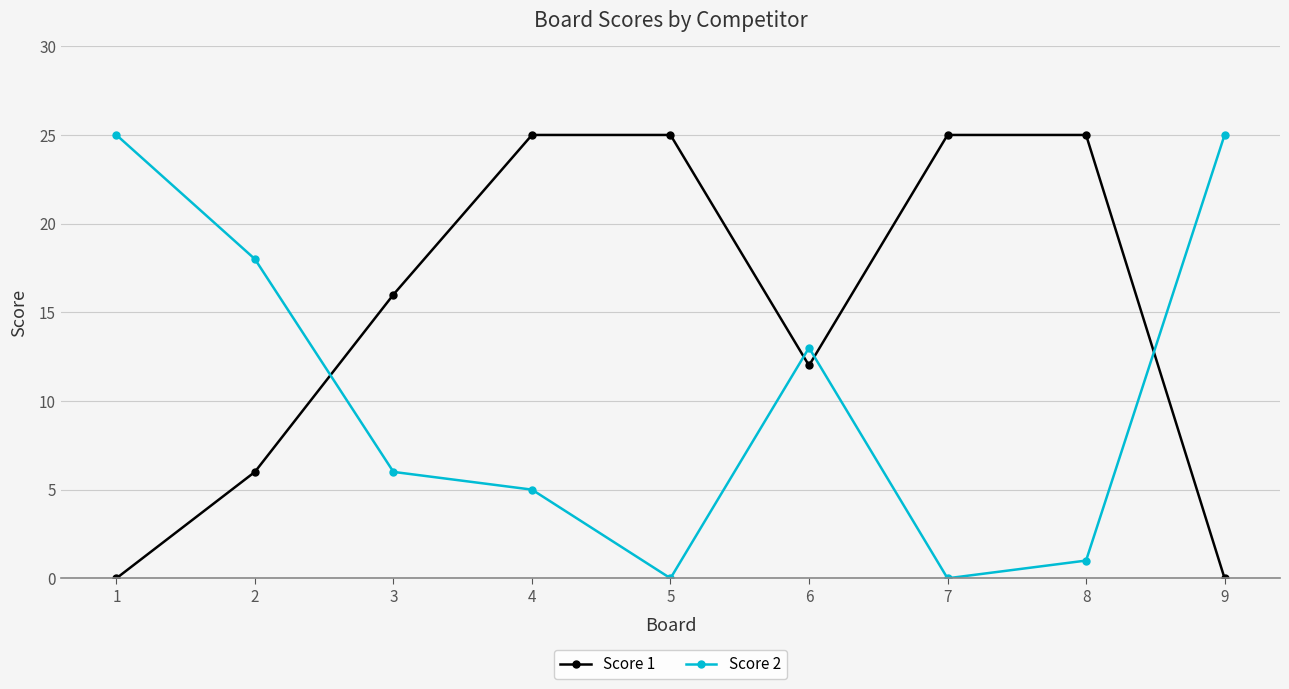

Reading right to left, list all the values displayed in this chart.

Score 1: 0	25	25	12	25	25	16	6	0
Score 2: 25	1	0	13	0	5	6	18	25